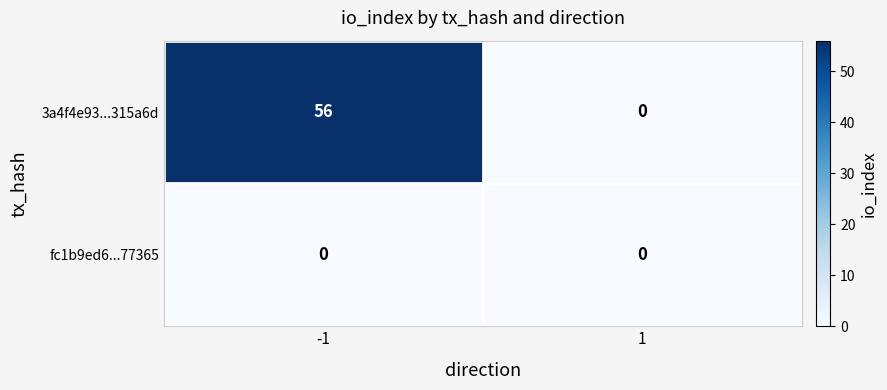

List the series in order of their overall mean, highest first.

3a4f4e93...315a6d, fc1b9ed6...77365